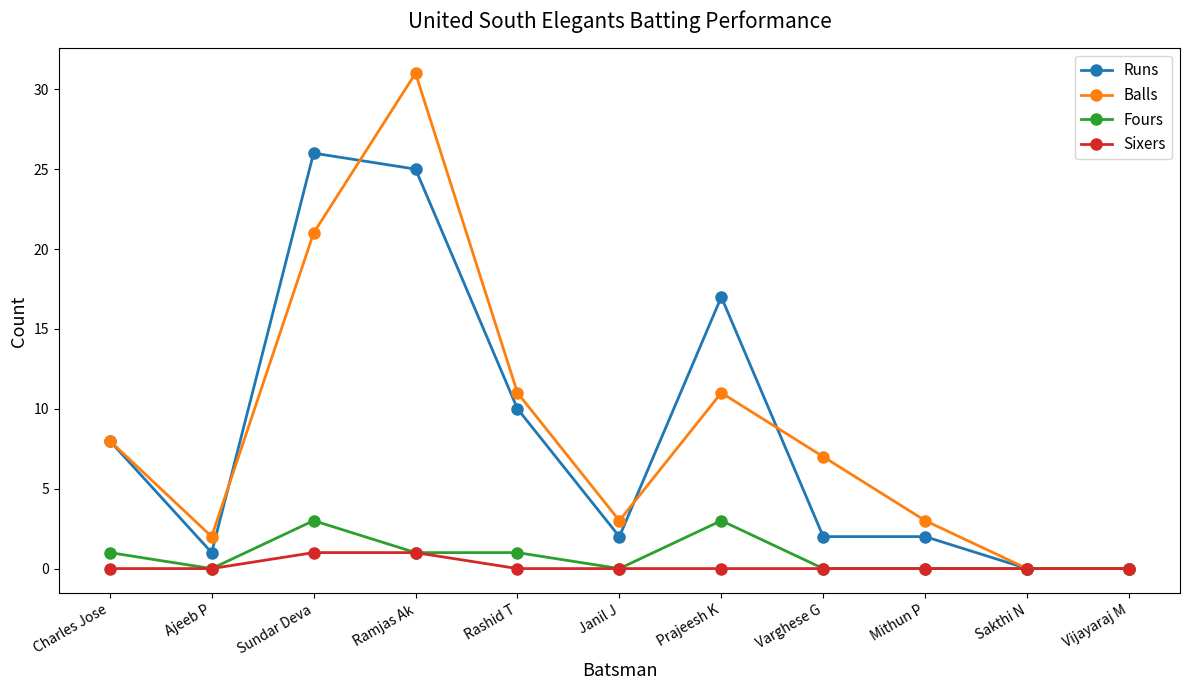

What is the maximum value shown in the chart?

31